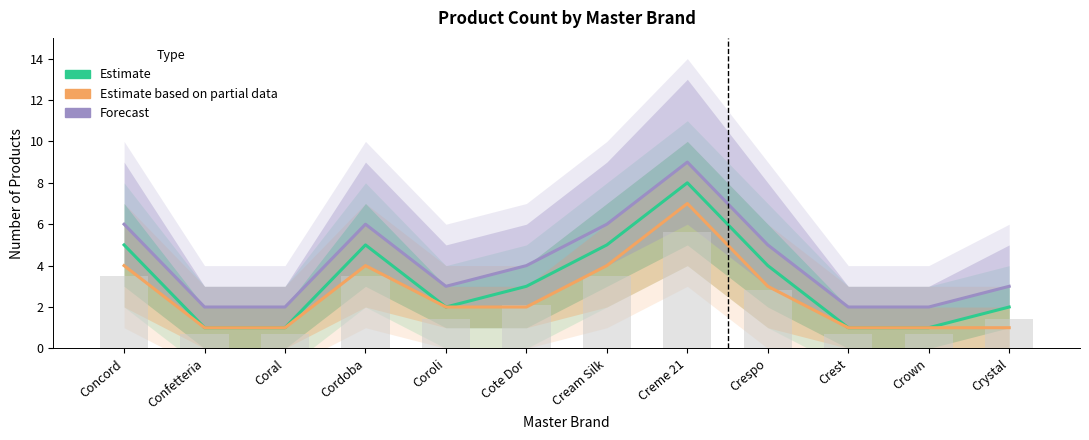

Reading right to left, transcribe all the data shown in this chart.

Estimate: 2	1	1	4	8	5	3	2	5	1	1	5
Estimate based on partial data: 1	1	1	3	7	4	2	2	4	1	1	4
Forecast: 3	2	2	5	9	6	4	3	6	2	2	6